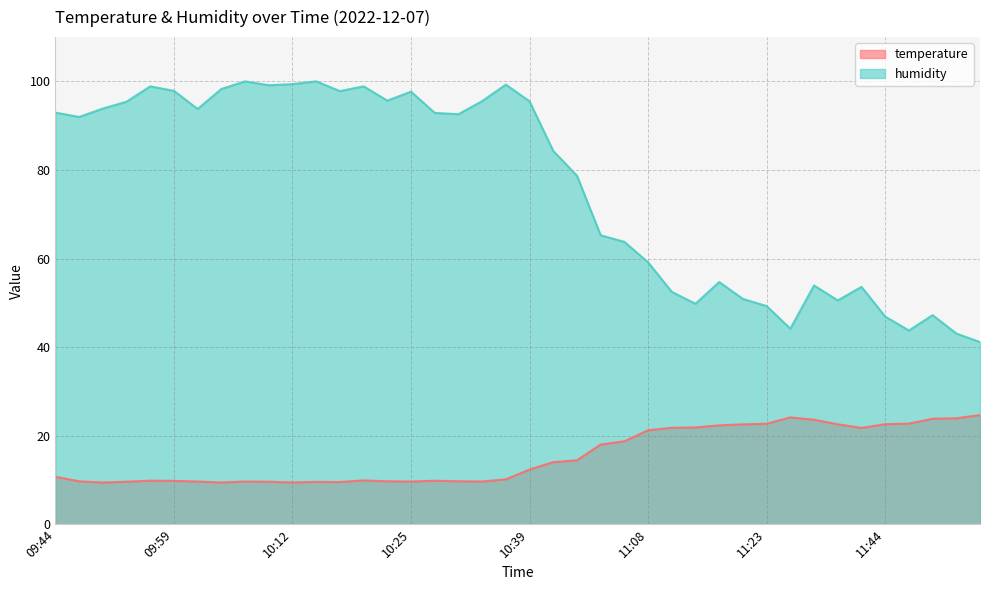

Which series has the largest total across all categories?

humidity